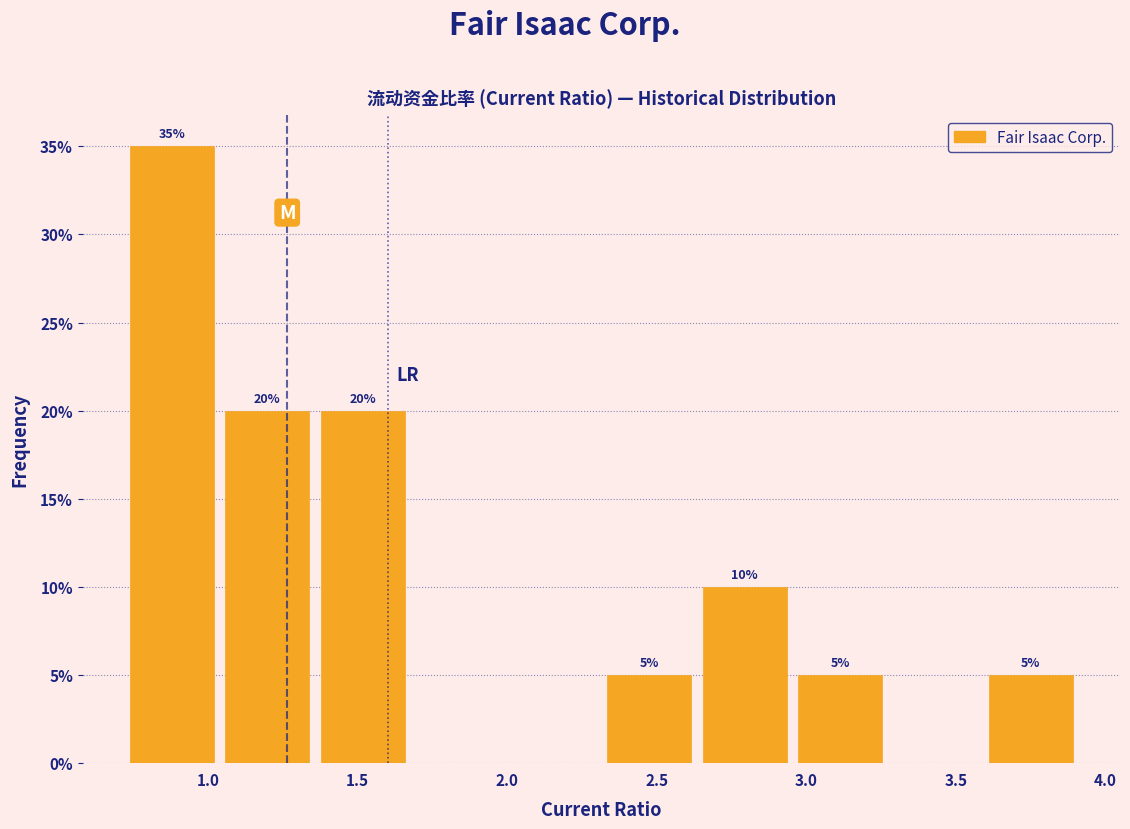

Which range on the x-axis has the tallest bar?

0.70 to 1.05